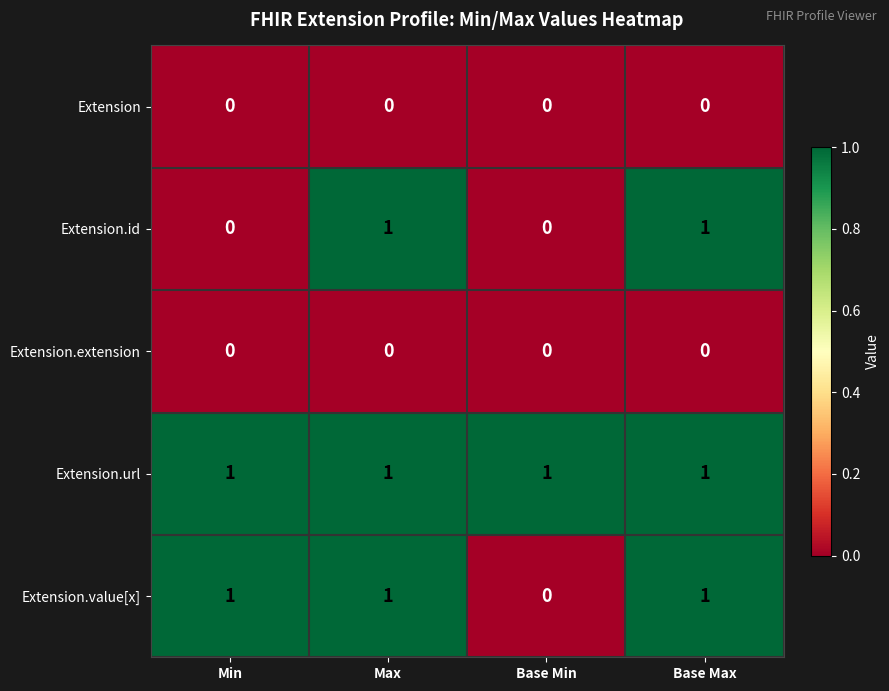

Is it true that Extension.extension equals 0 at Min?

True